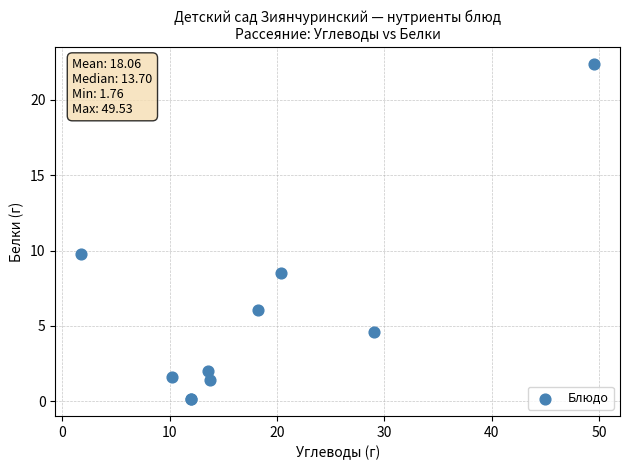

What Y value in the scatter plot is closest to 11?

9.8